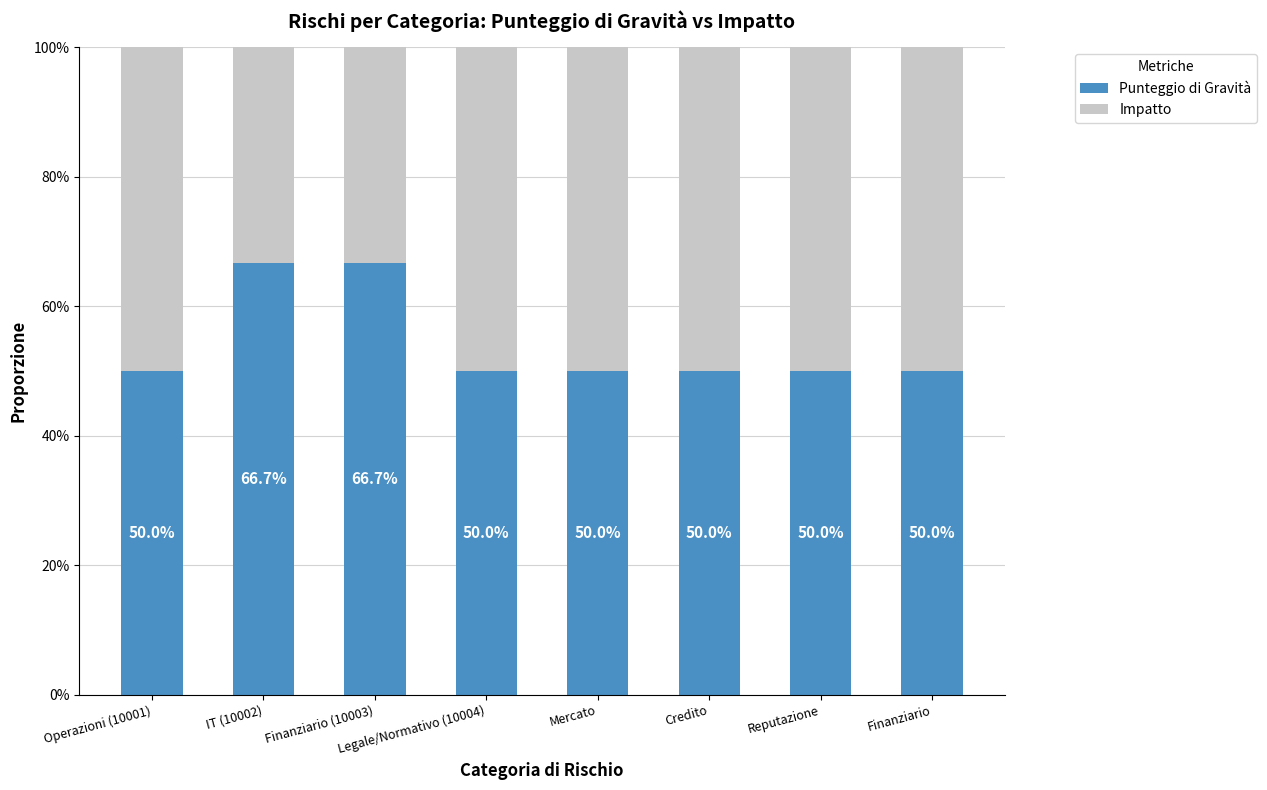

What is the difference between the maximum and minimum values in the Punteggio di Gravità series?

16.7